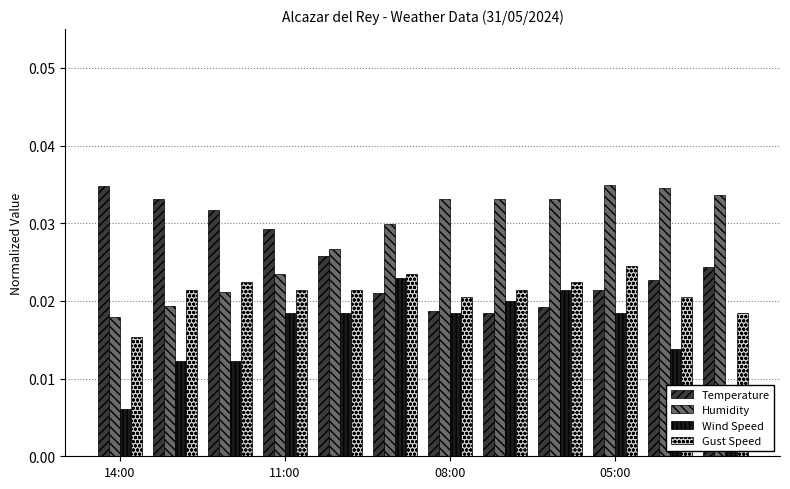

Which series has the largest total across all categories?

Humidity